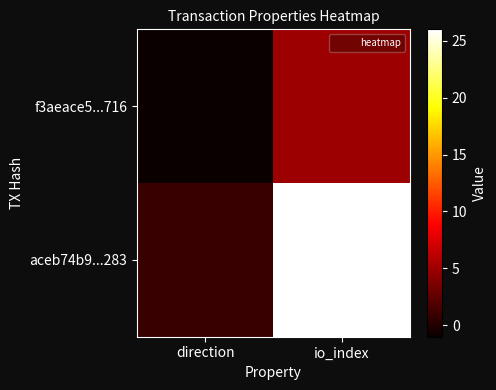

Reading left to right, extract all data points from this chart.

f3aeace5...716: direction=-1	io_index=5
aceb74b9...283: direction=1	io_index=26